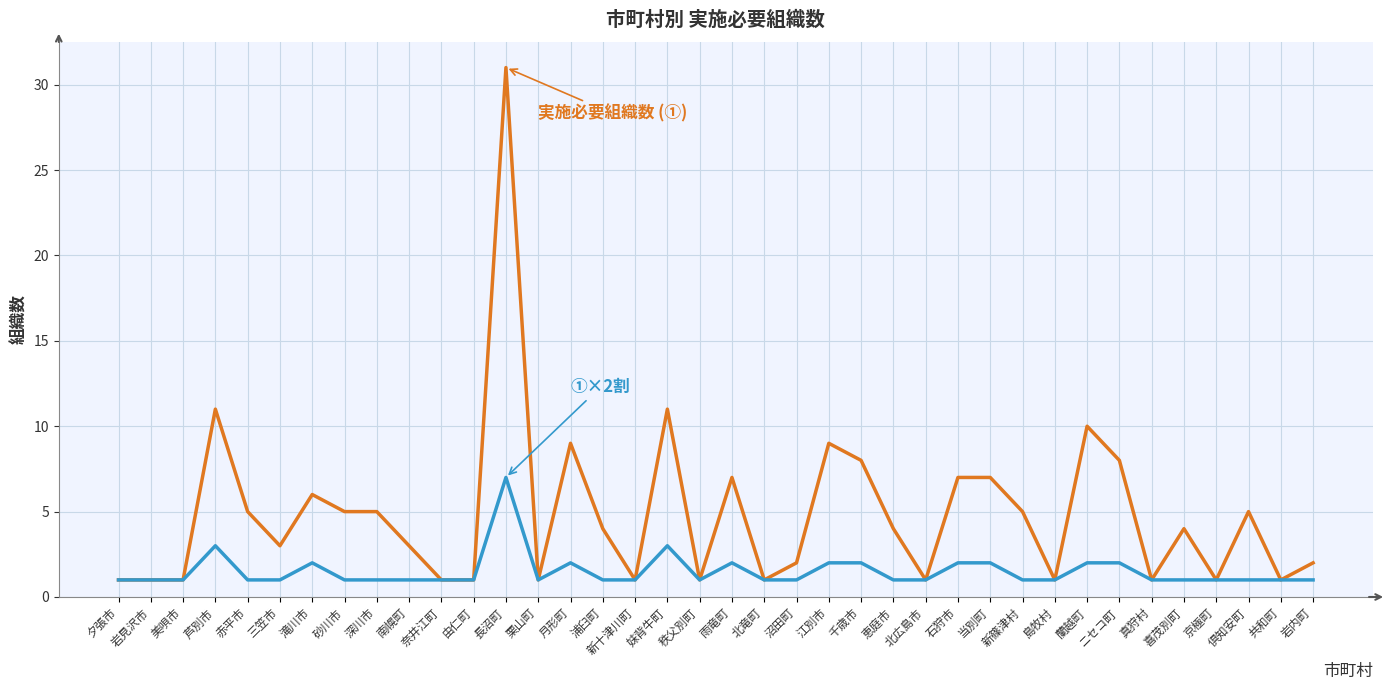

Reading left to right, extract all data points from this chart.

実施必要組織数 (①): 1	1	1	11	5	3	6	5	5	3	1	1	31	1	9	4	1	11	1	7	1	2	9	8	4	1	7	7	5	1	10	8	1	4	1	5	1	2
①×2割: 1	1	1	3	1	1	2	1	1	1	1	1	7	1	2	1	1	3	1	2	1	1	2	2	1	1	2	2	1	1	2	2	1	1	1	1	1	1